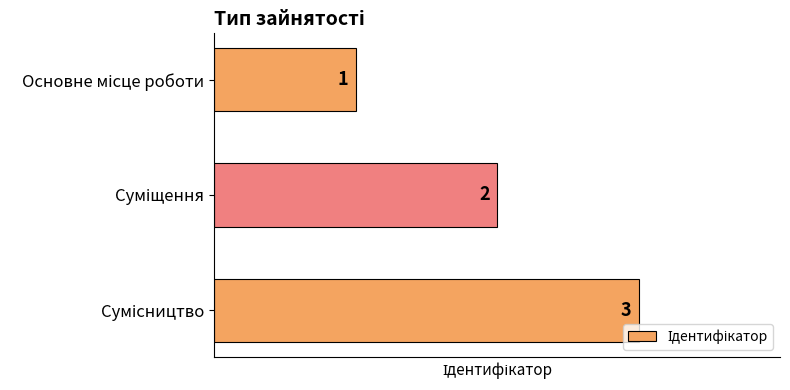

How many values are between 1 and 3?

3